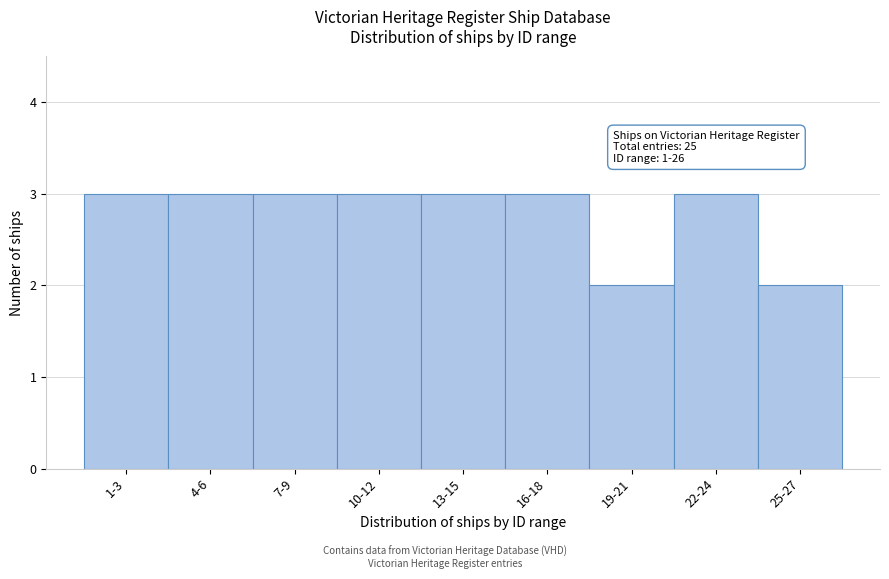

Reading right to left, extract all data points from this chart.

25-27=2	22-24=3	19-21=2	16-18=3	13-15=3	10-12=3	7-9=3	4-6=3	1-3=3